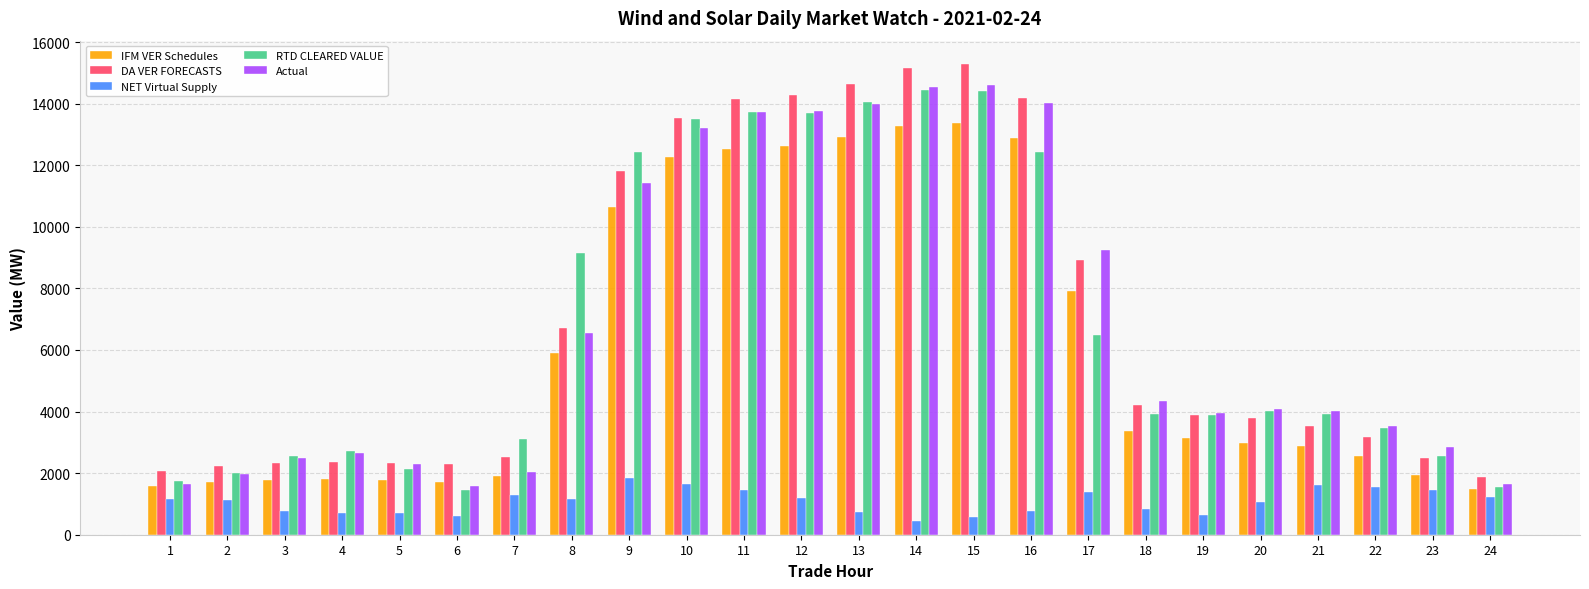

What is the difference between the IFM VER Schedules values at 3 and 23?

184.6